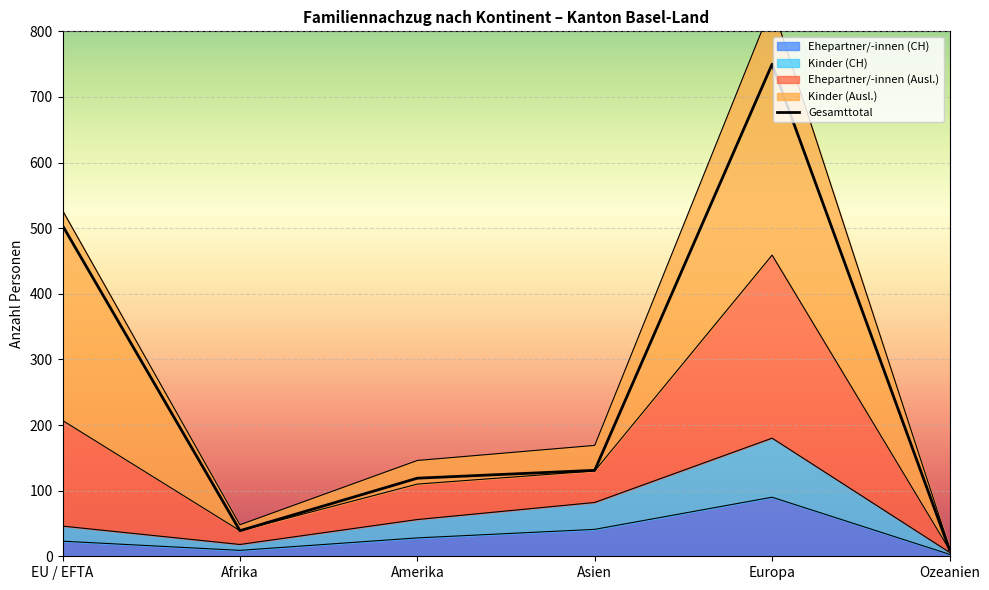

List the labels in order of value, smallest first.

Ozeanien, Afrika, Amerika, Asien, EU / EFTA, Europa